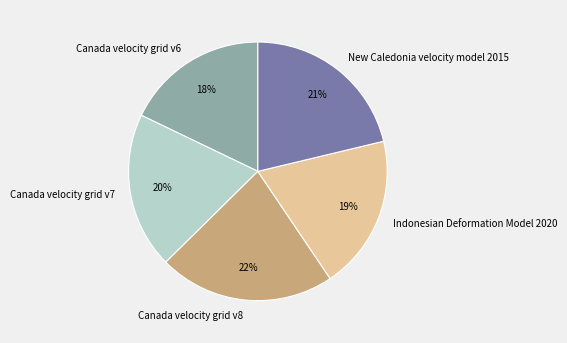

What is the largest slice in the pie chart?

Canada velocity grid v8